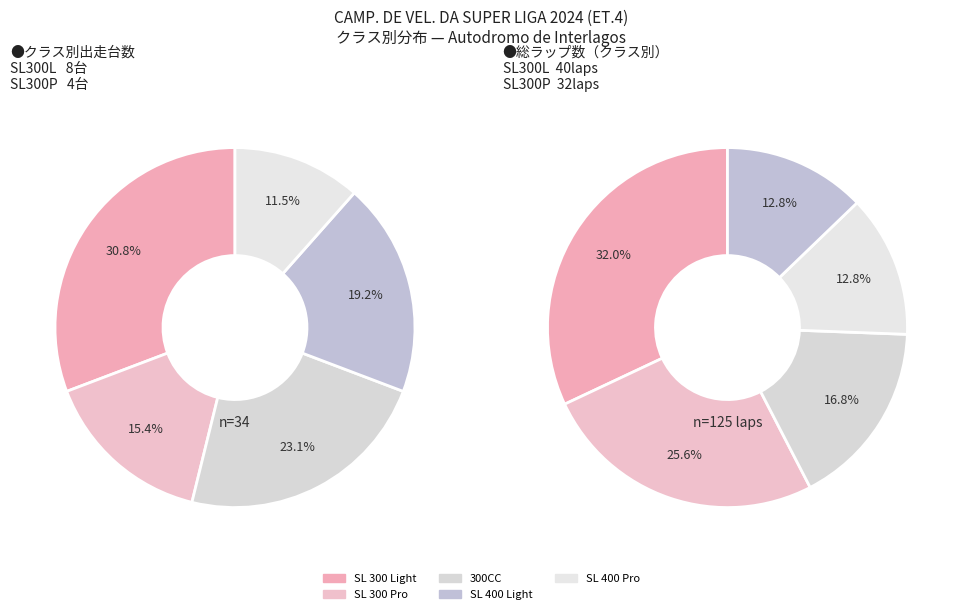

How many segments does this pie chart have?

5